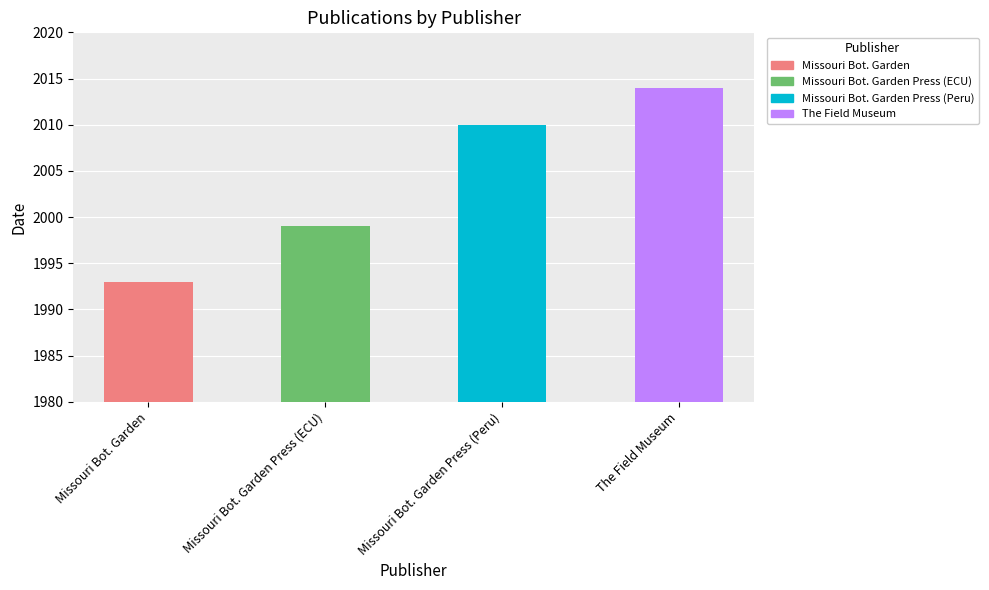

Reading right to left, extract all data points from this chart.

2014	2010	1999	1993